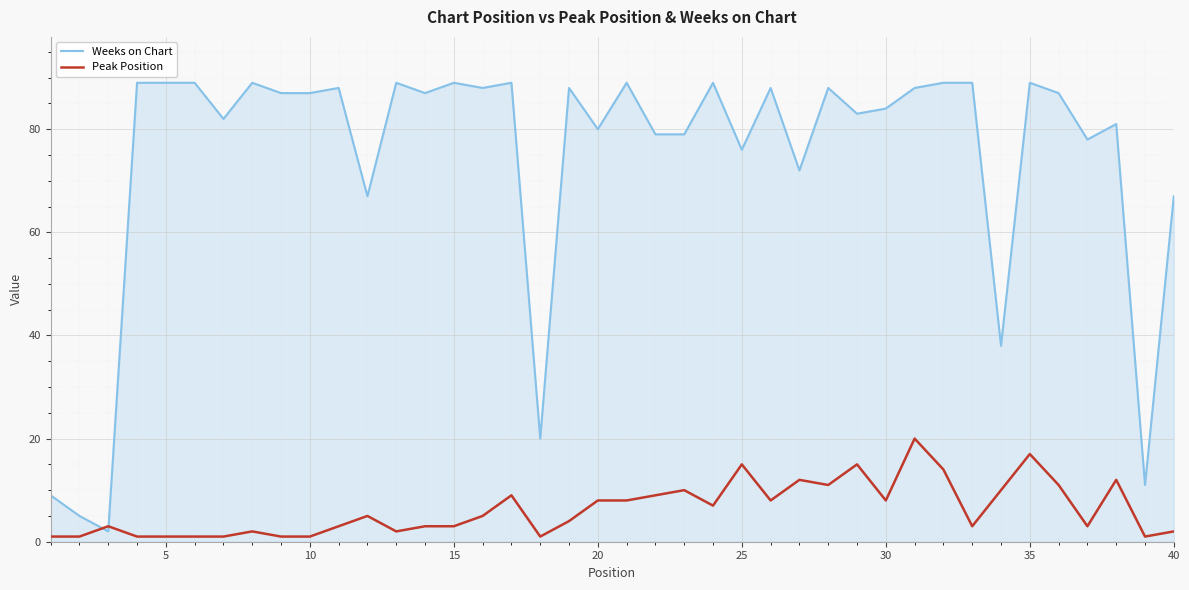

Which series ends up on top after the final intersection of Weeks on Chart and Peak Position?

Weeks on Chart